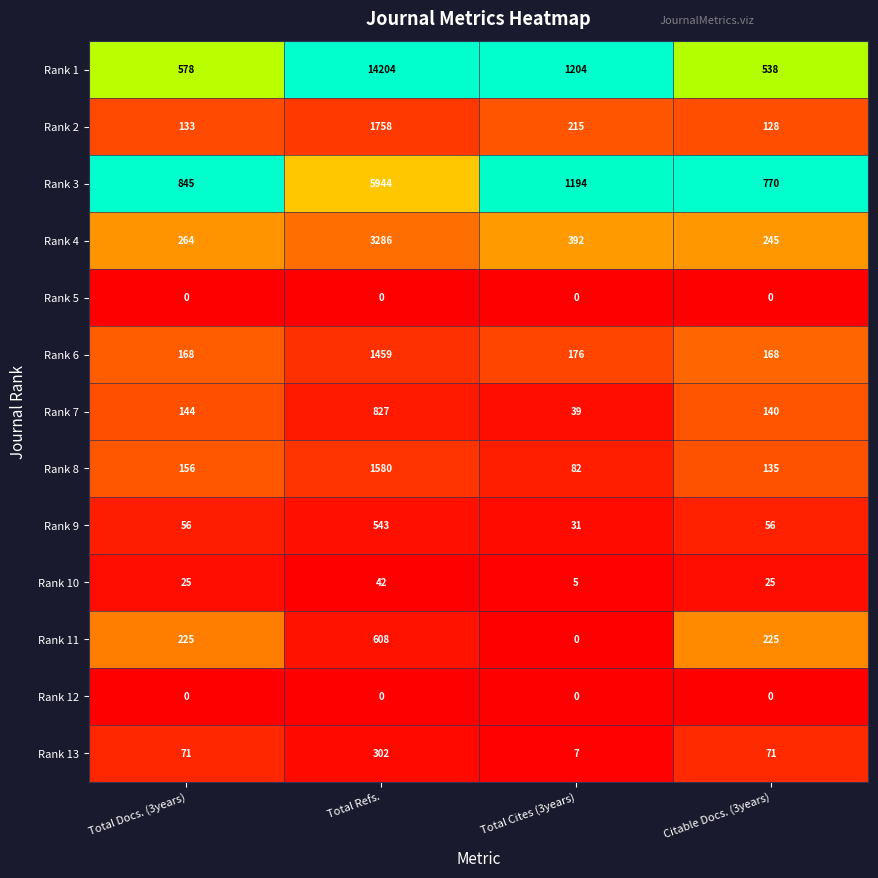

Which category has the highest value across all series?

Total Refs.